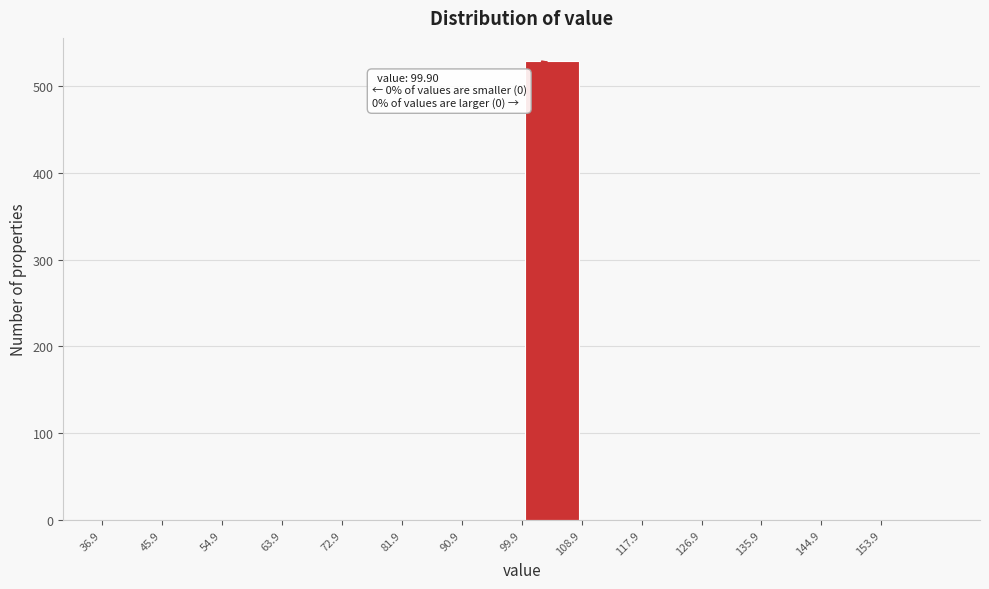

Which range on the x-axis has the tallest bar?

99.9 to 108.9